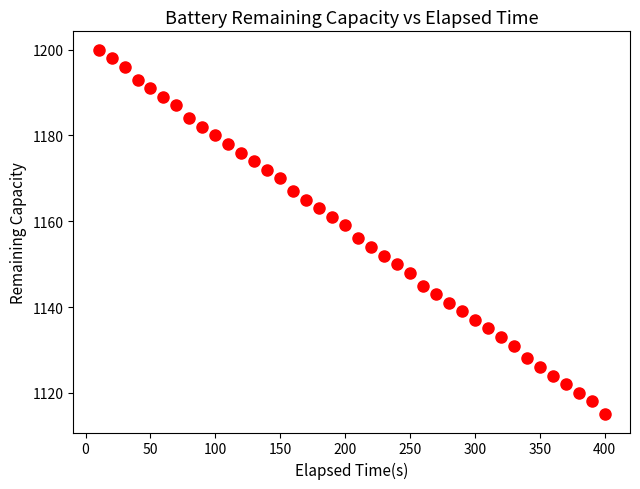

What Y value in the scatter plot is closest to 1157?

1156